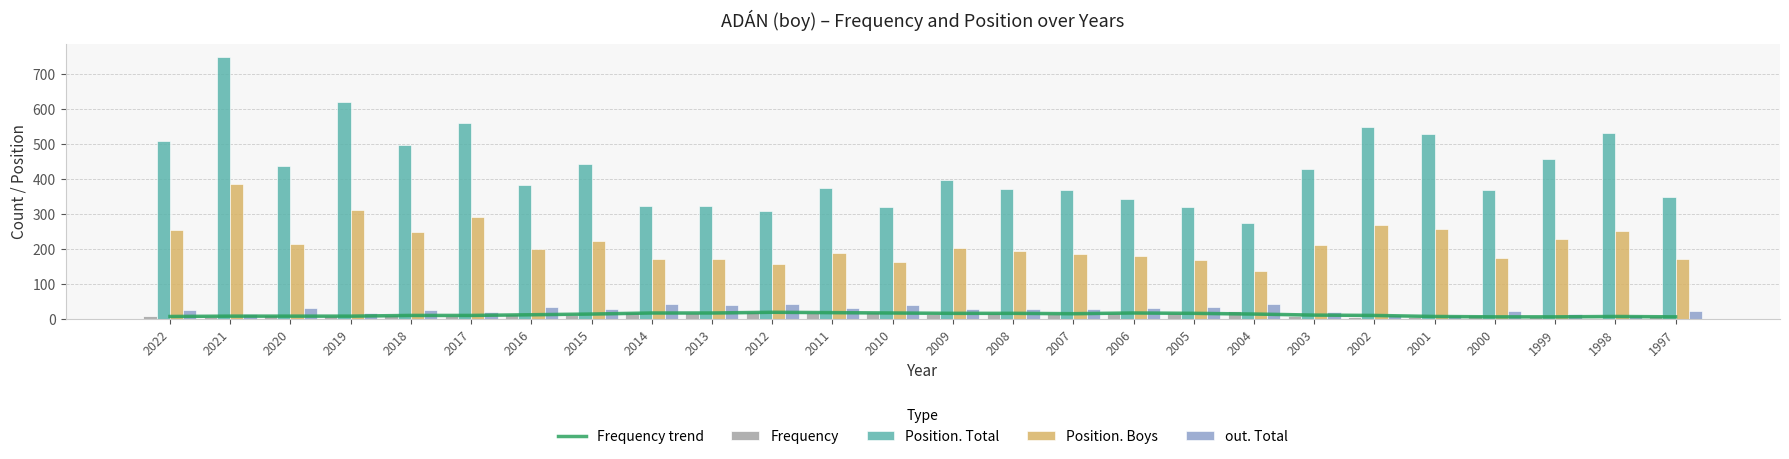

What are all the series names shown in the legend?

Frequency trend, Frequency, Position. Total, Position. Boys, out. Total